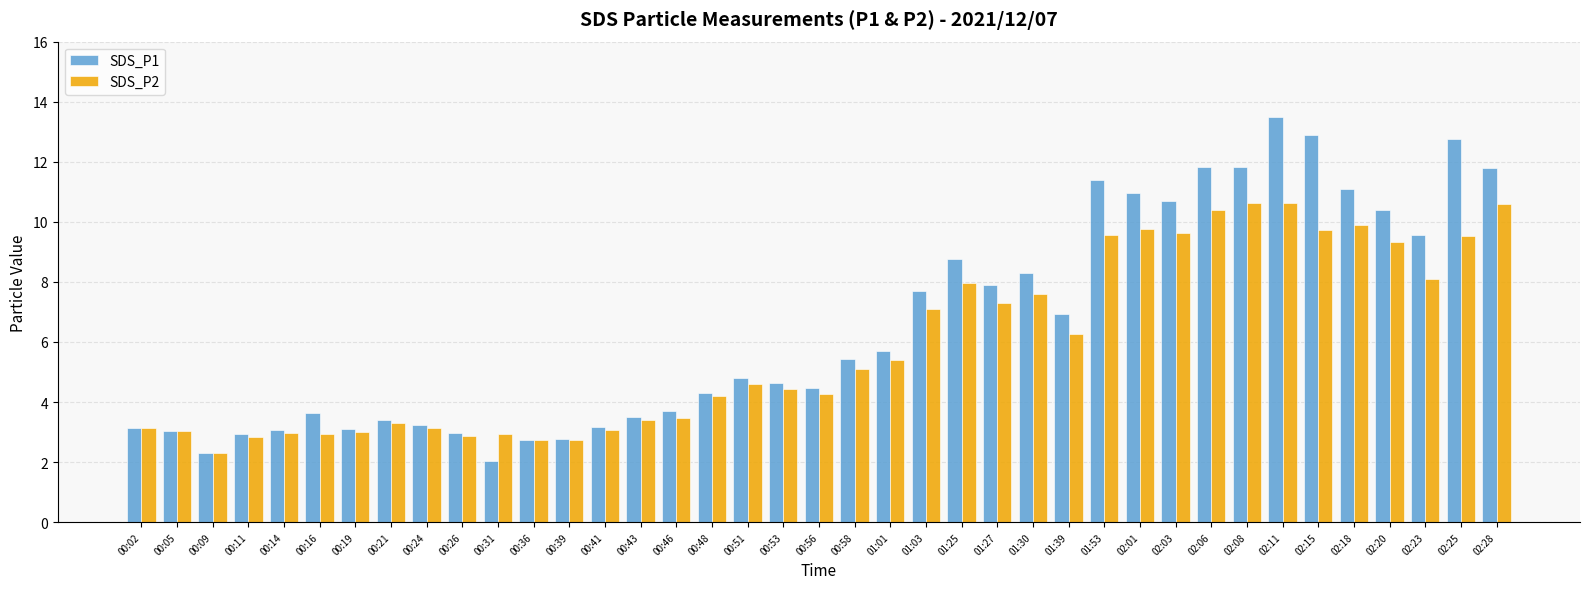

At which category does the chart reach its minimum across all series?

00:31